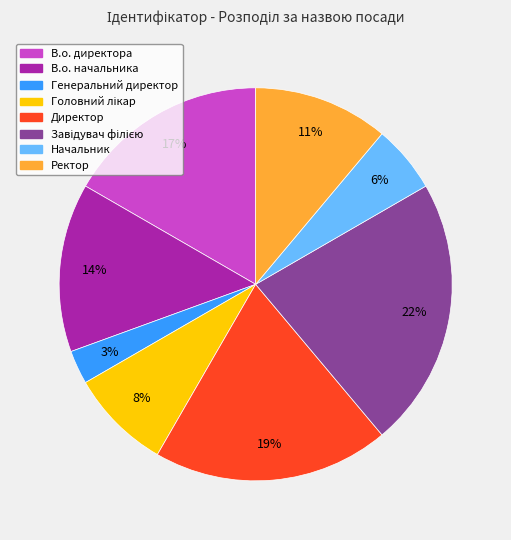

How many slices are in this pie chart?

8